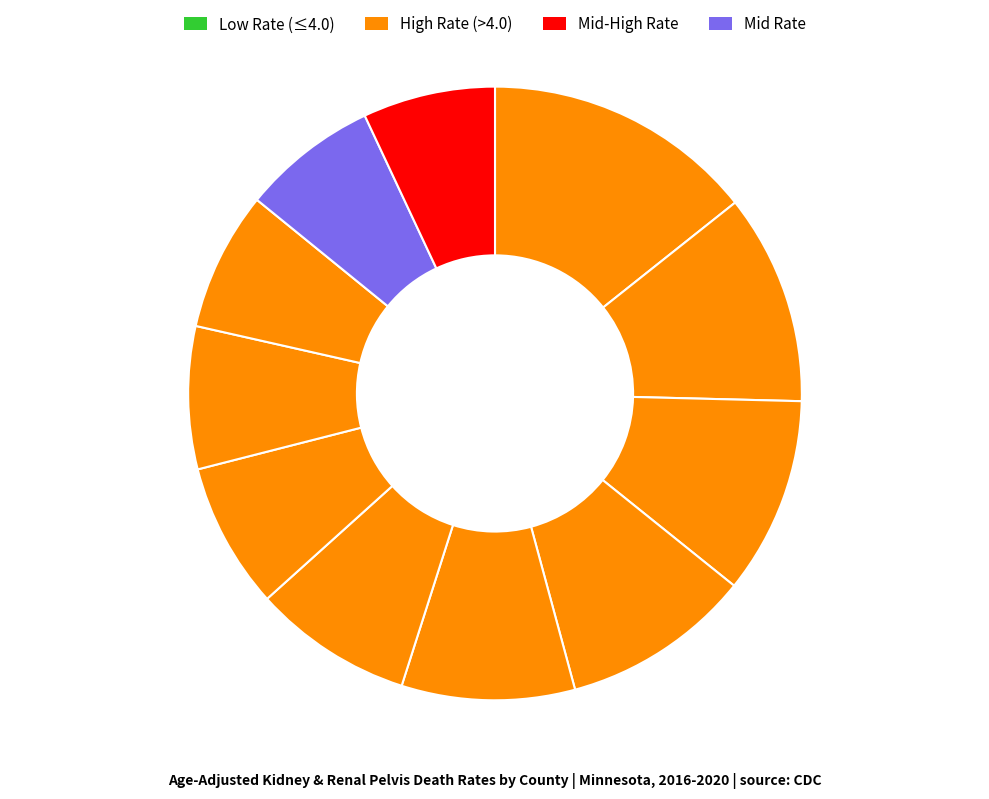

Is there a majority slice in this chart?

No